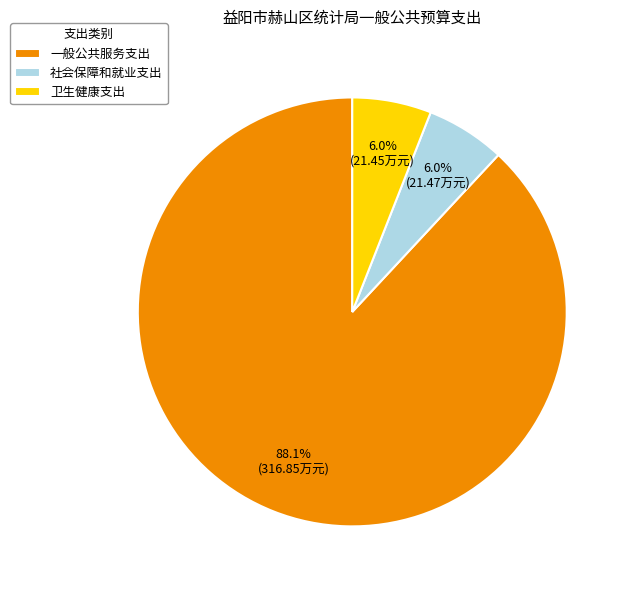

The 社会保障和就业支出 slice represents 6% of the pie. True or false?

True